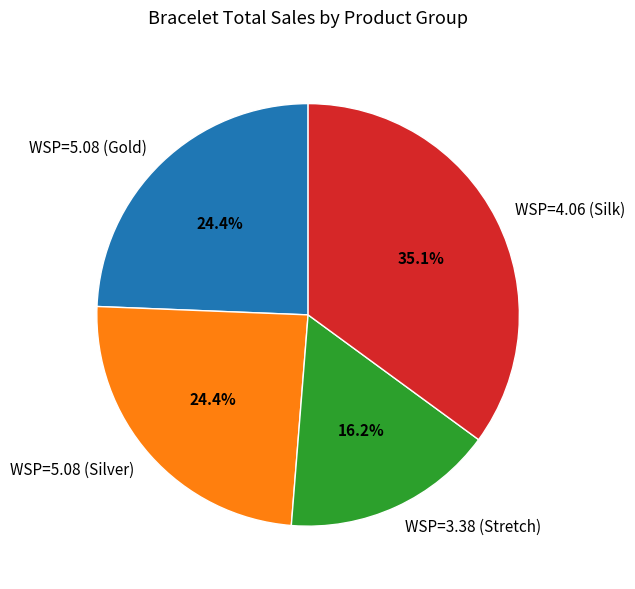

Which category has the biggest portion of the pie?

WSP=4.06 (Silk)